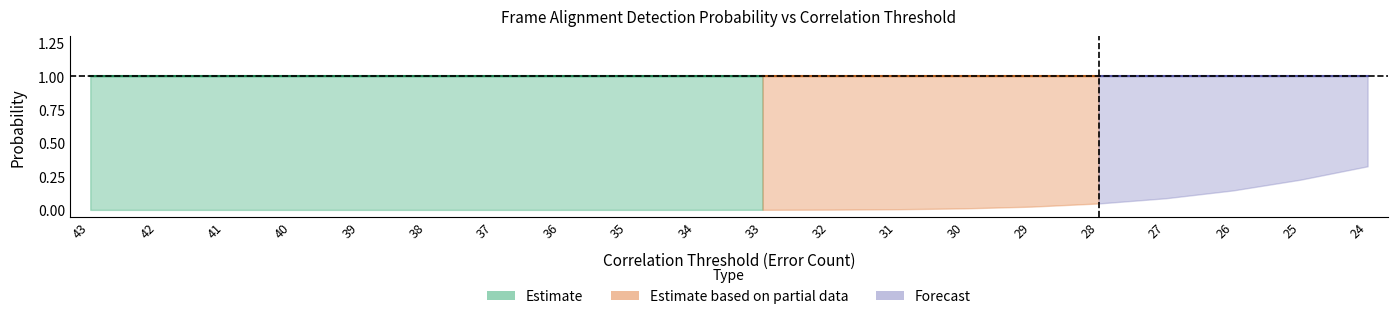

How many Cumulative PD values are between 0 and 1?

20